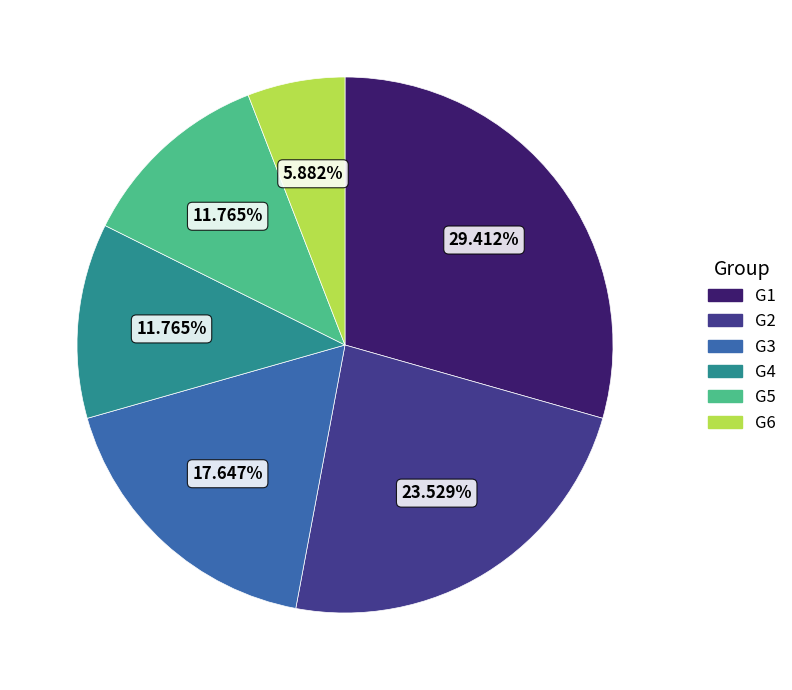

To the nearest percent, what is the difference between the largest and smallest slice percentages?

24%